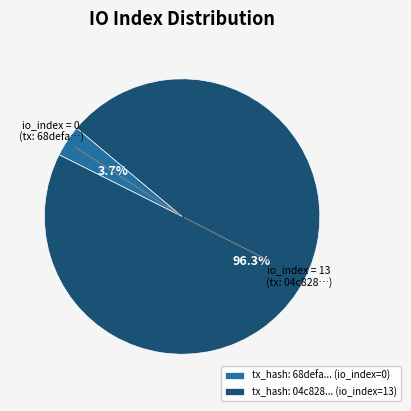

What is the ratio of the value at tx_hash: 04c828... (io_index=13) to the value at tx_hash: 68defa... (io_index=0)?

26.0